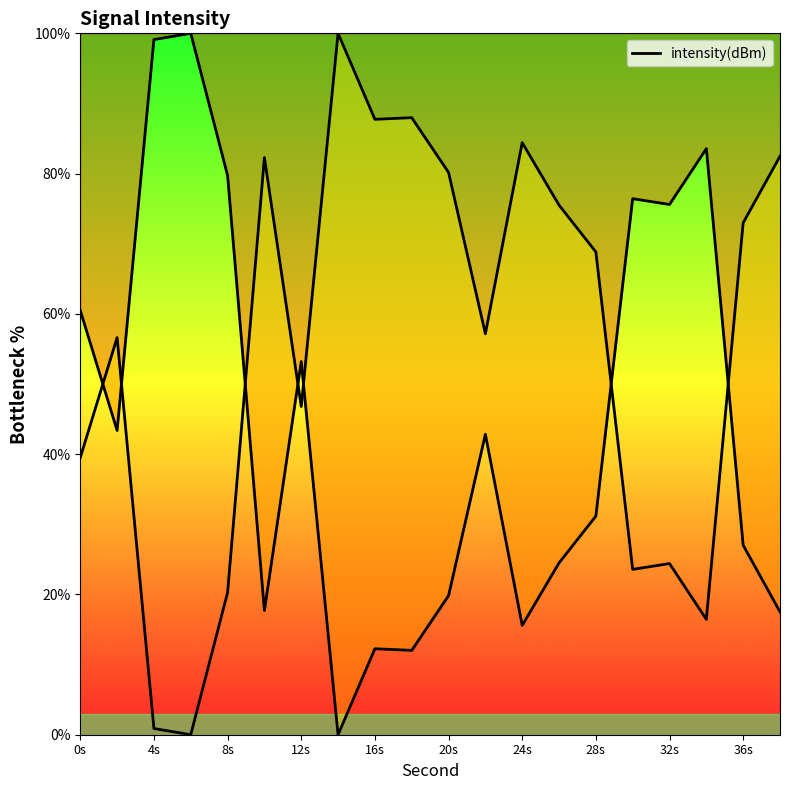

Does the chart have visible grid lines?

No